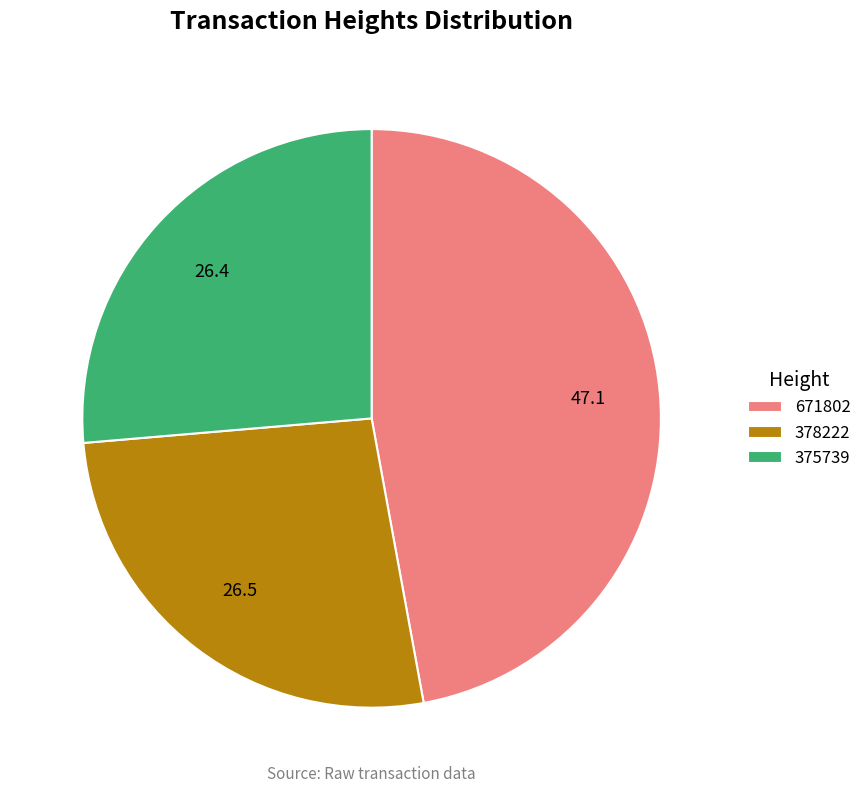

Is 375739 the majority of the pie?

No